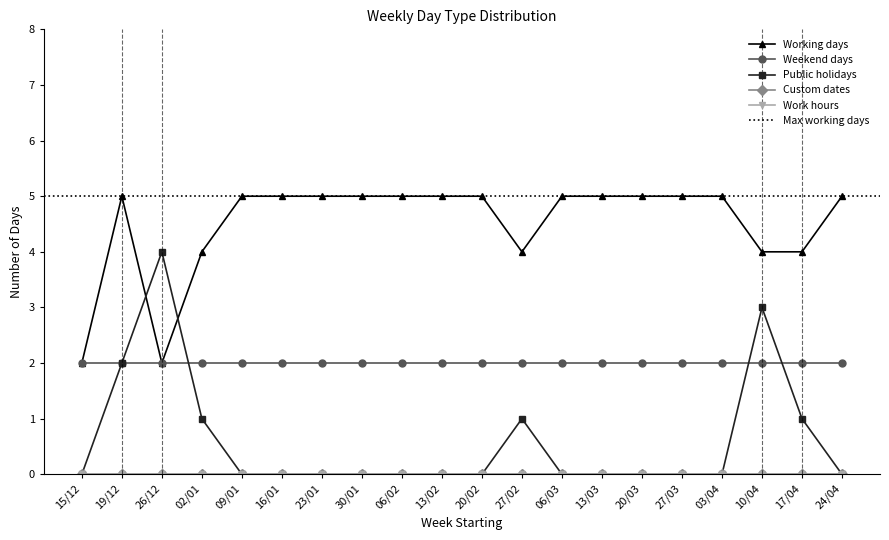

True or false: Working days and Work hours intersect in this chart.

False